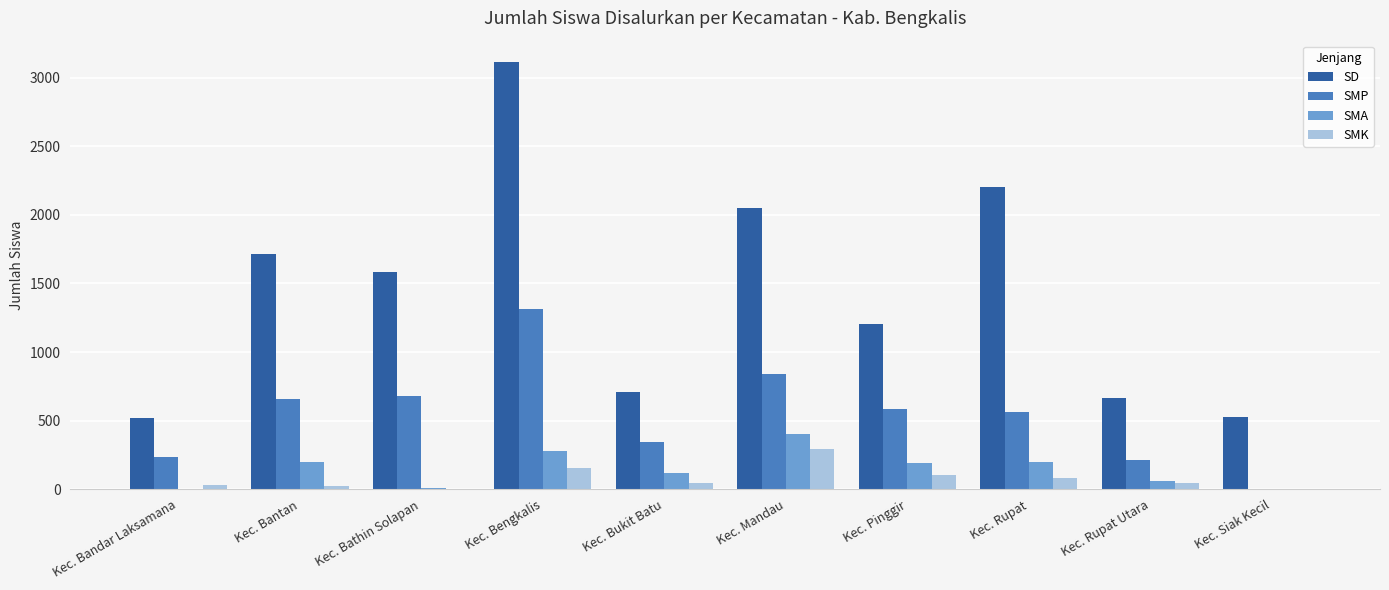

True or false: SMK has a value of 167 at Kec. Bathin Solapan.

False